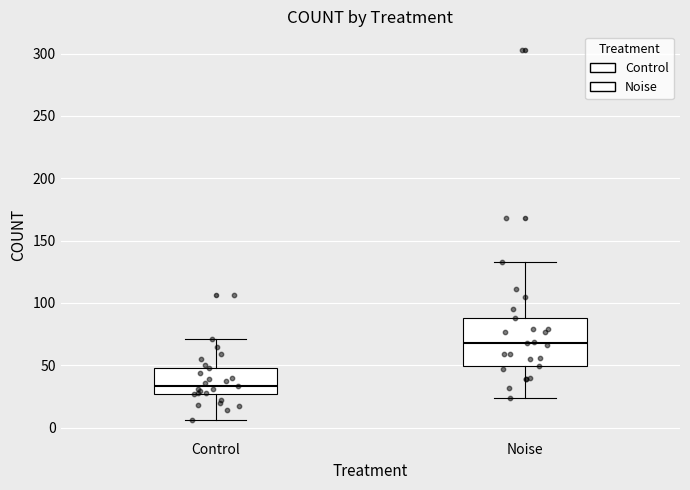

Which box is the tallest, from its lower edge to its upper edge?

Noise